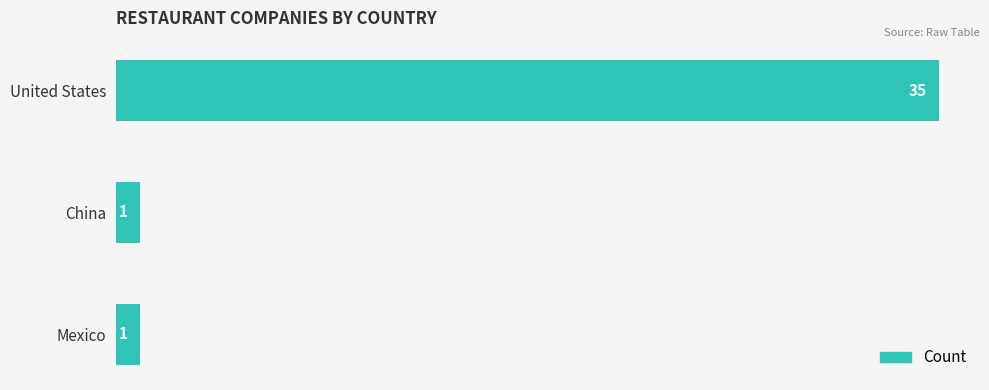

What is the label of the 2nd bar from the bottom?

China